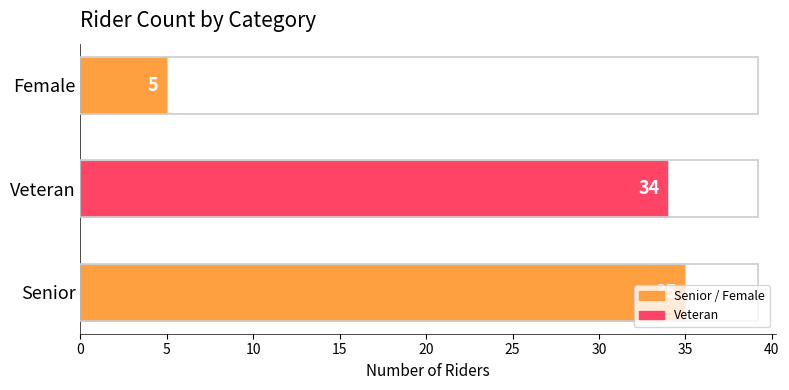

How many categories are shown in the chart?

3